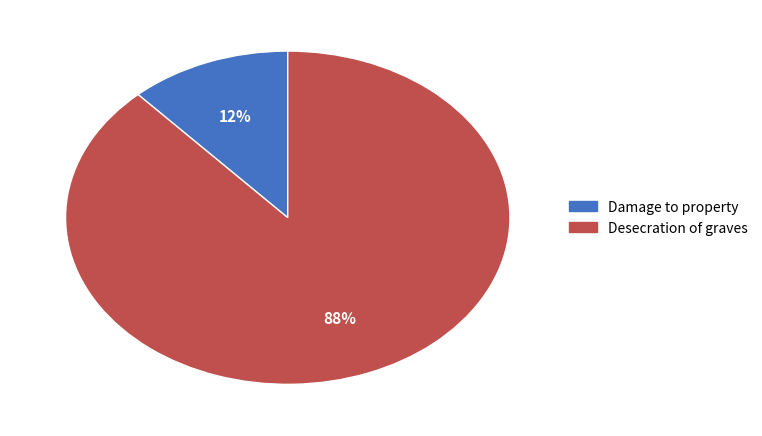

Is the sum of Desecration of graves and Damage to property greater than half?

Yes